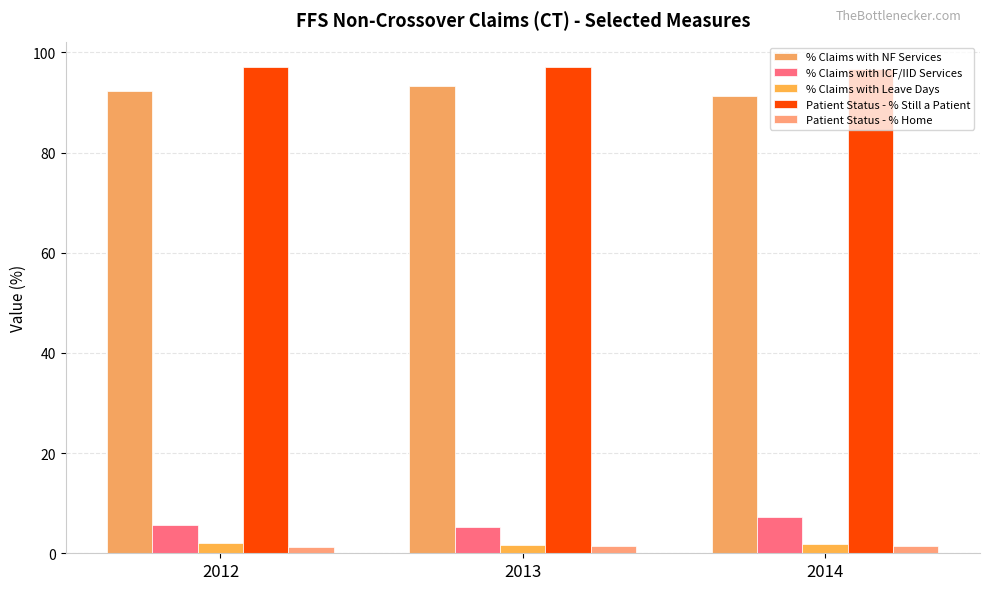

What is the total value across all series at 2014?

198.5